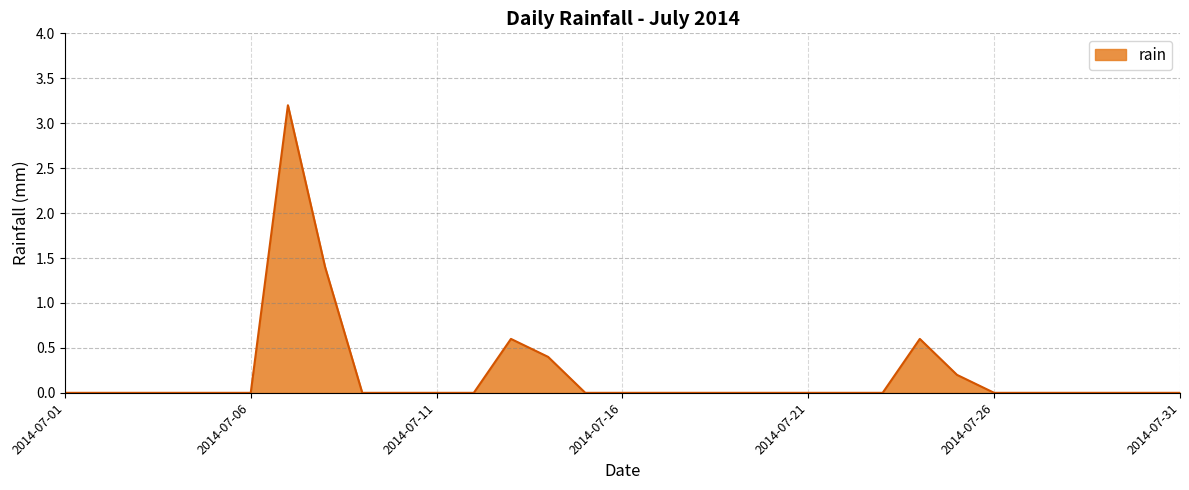

What is the average value?

0.2